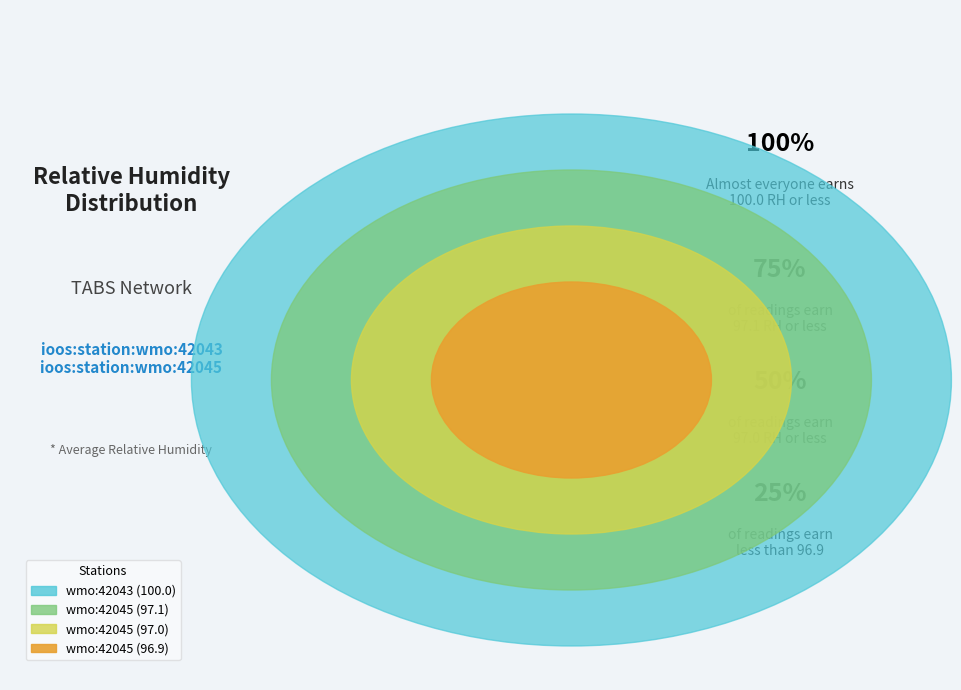

The ioos:station:wmo:42043 slice represents 37% of the pie. True or false?

False